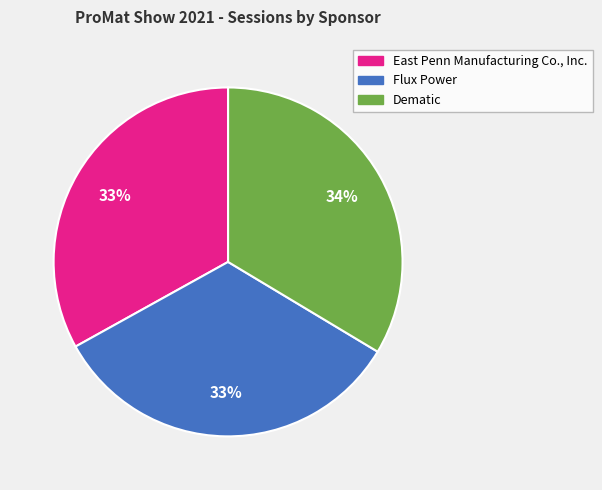

Between East Penn Manufacturing Co., Inc. and Dematic, which is larger?

Dematic